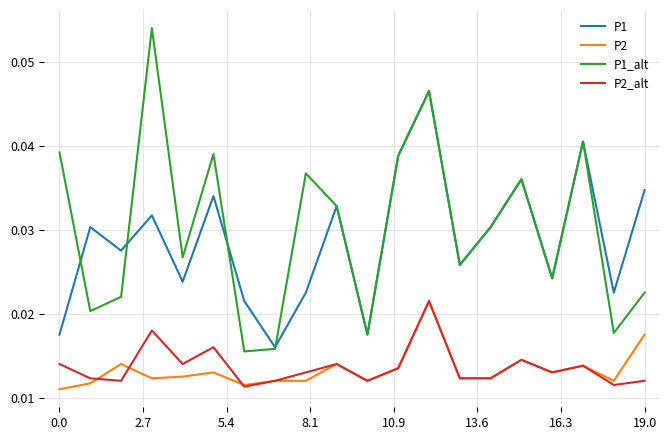

Which series has the largest range (max minus min)?

P1_alt